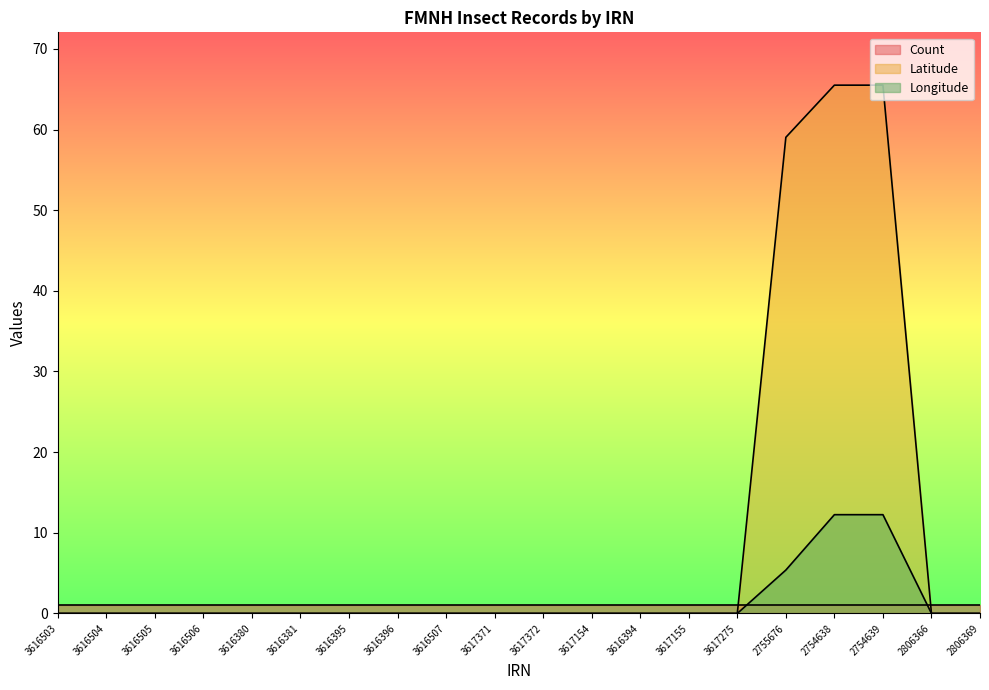

True or false: Longitude has more than 2 points higher than both neighbors.

False